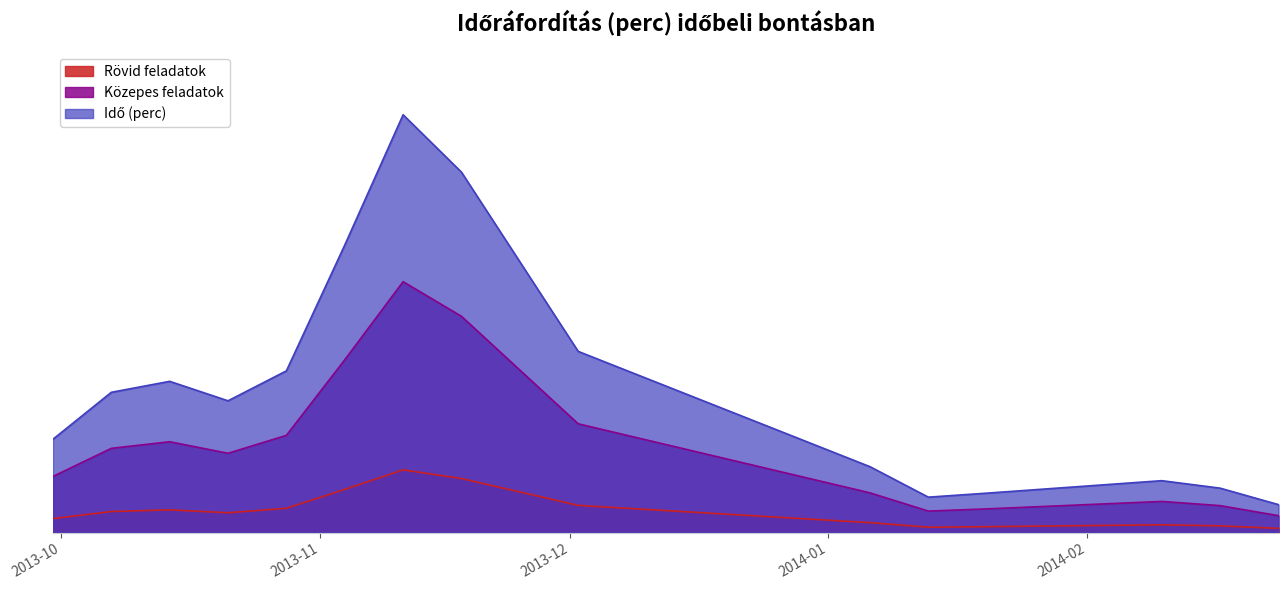

What is the sum of the values at 2013-10-28 and 2013-10-10?

105